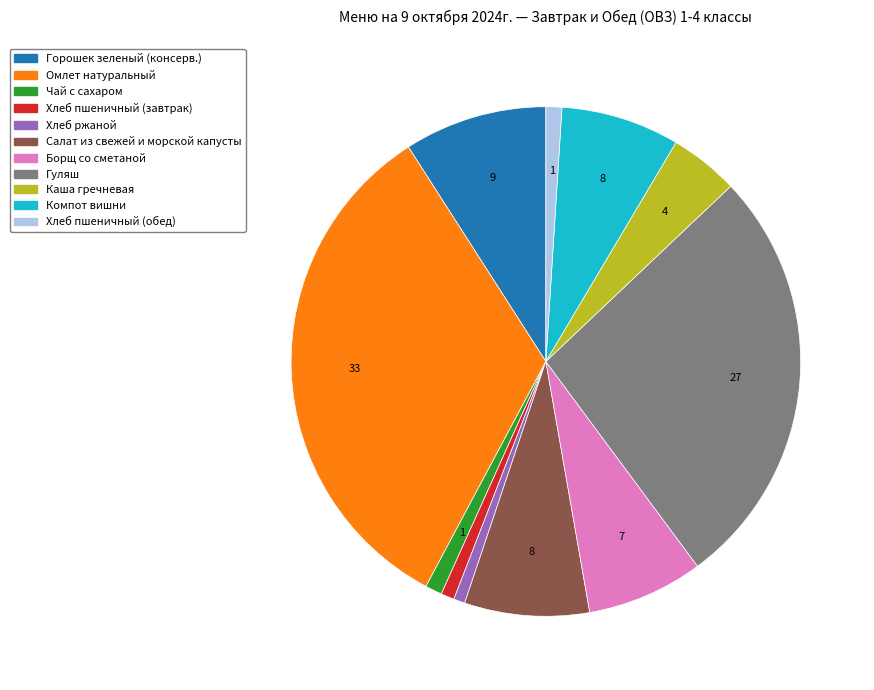

Is Хлеб ржаной the majority of the pie?

No